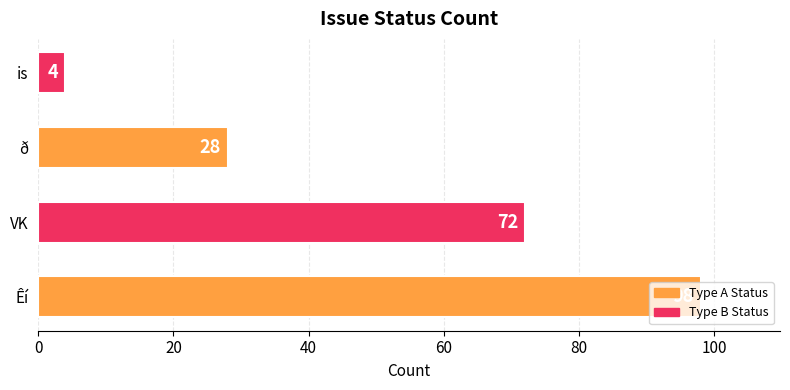

The value at VK is 72. True or false?

True